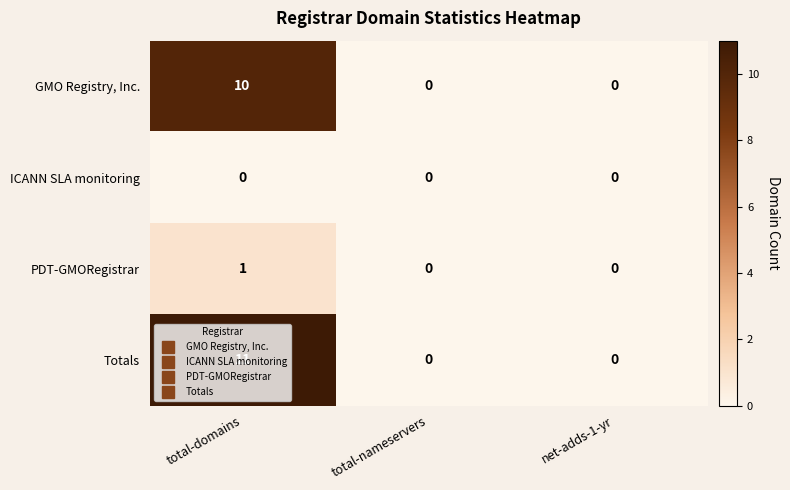

Rank the series at total-domains from highest to lowest value.

Totals, GMO Registry, Inc., PDT-GMORegistrar, ICANN SLA monitoring